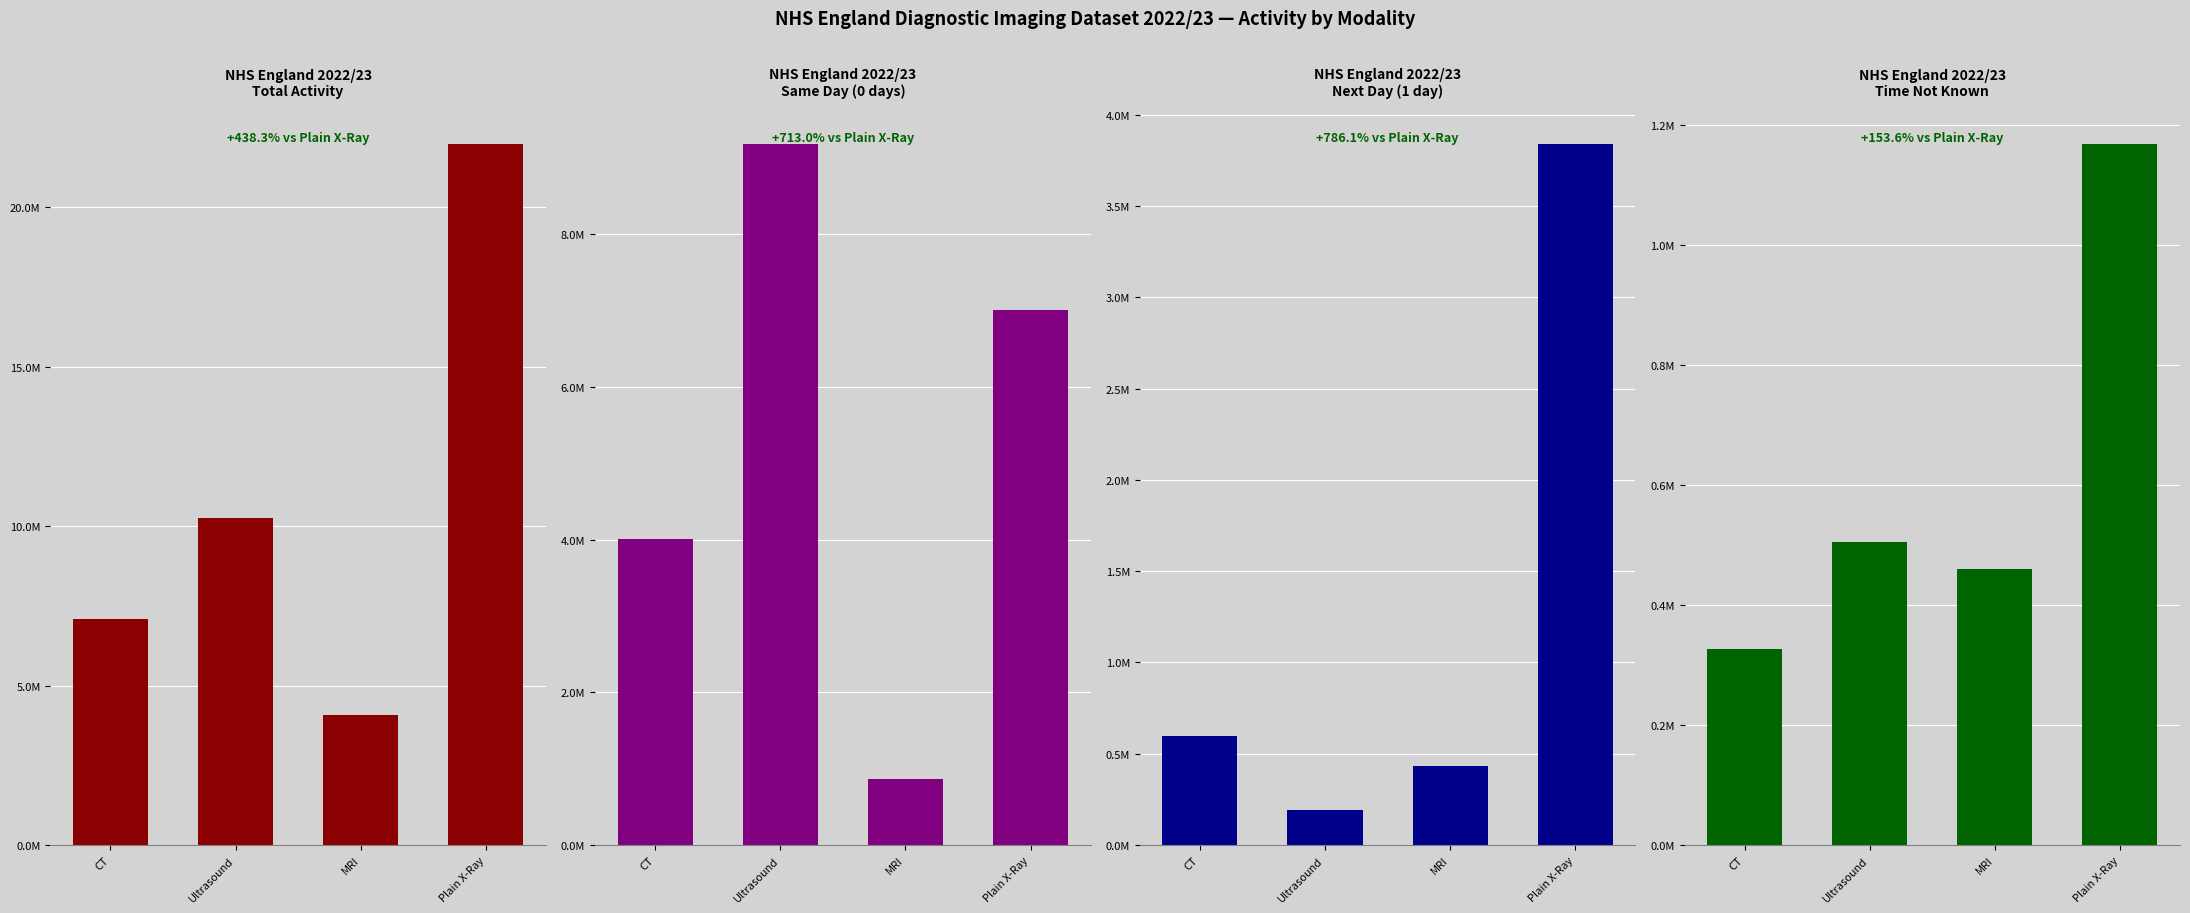

How many bars are there in total?

16